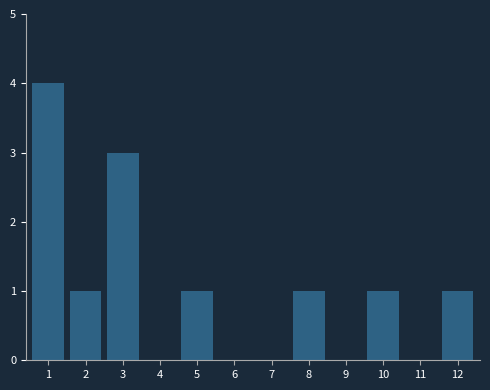

Reading left to right, what are all the values shown in this chart?

1=4	2=1	3=3	4=0	5=1	6=0	7=0	8=1	9=0	10=1	11=0	12=1